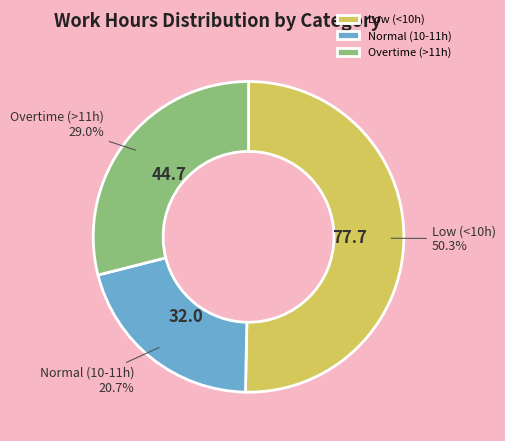

How many segments does this pie chart have?

3